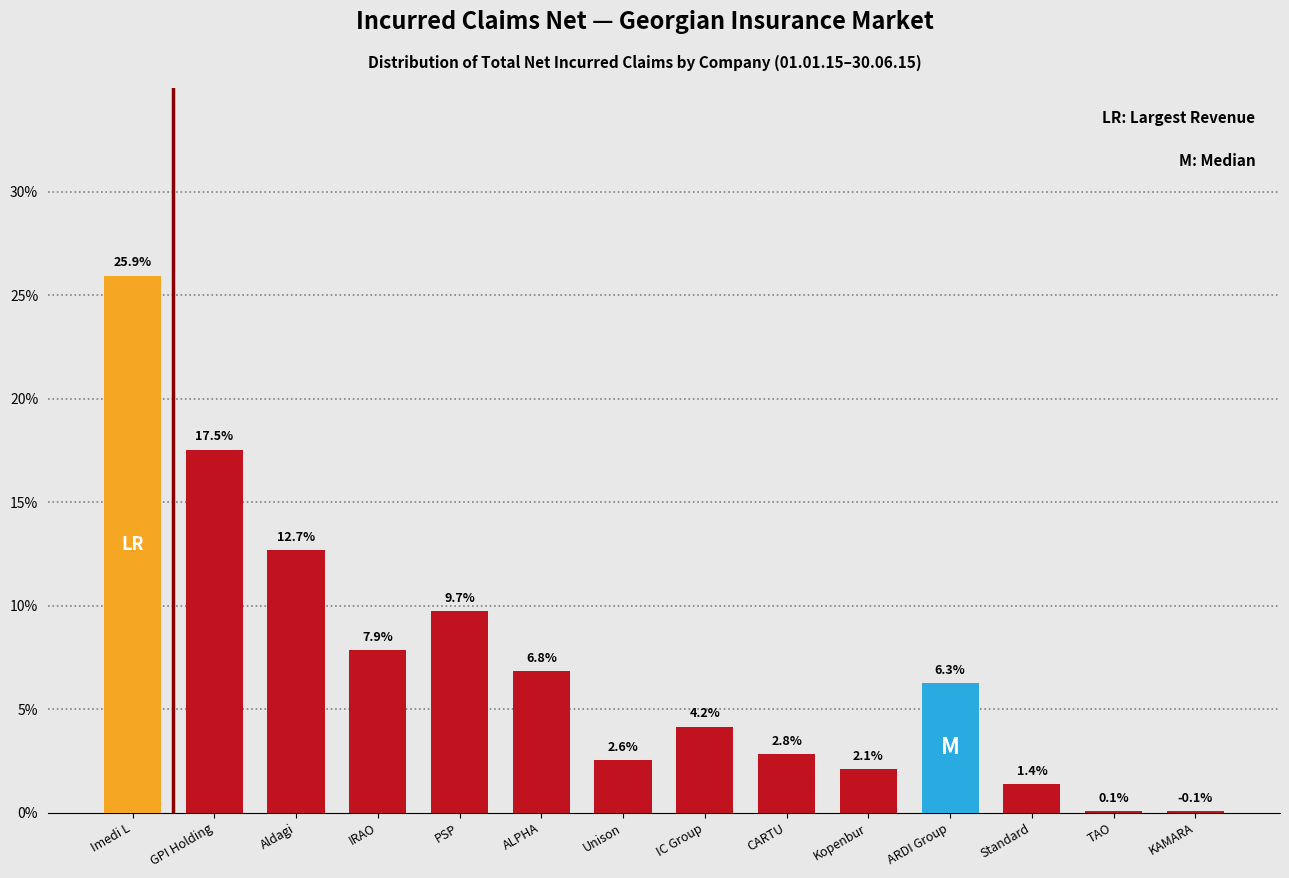

Reading left to right, what are all the values shown in this chart?

Imedi L=25.9	GPI Holding=17.5	Aldagi=12.7	IRAO=7.9	PSP=9.7	ALPHA=6.8	Unison=2.6	IC Group=4.2	CARTU=2.8	Kopenbur=2.1	ARDI Group=6.3	Standard=1.4	TAO=0.1	KAMARA=0.1